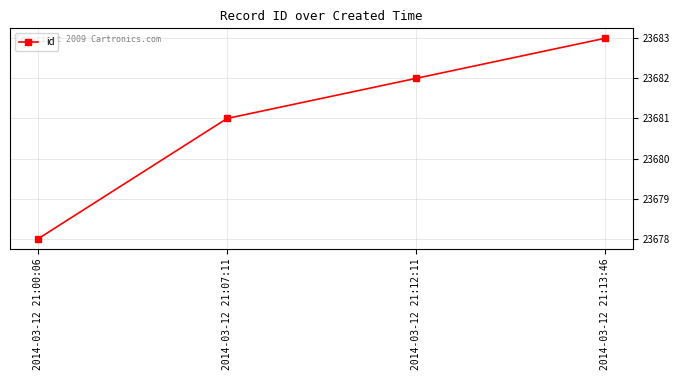

How many data points are less than 23682?

2